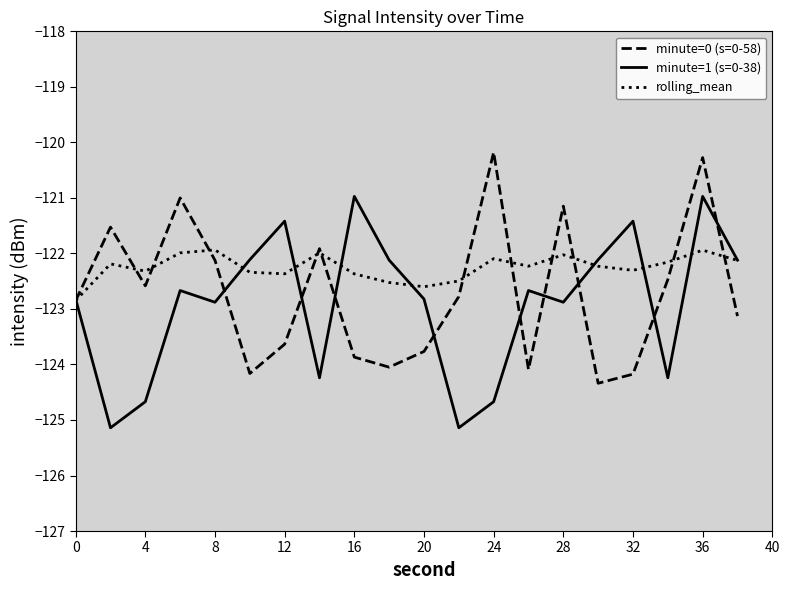

Rank the series by their maximum value, from lowest to highest.

rolling_mean, minute=1 (s=0-38), minute=0 (s=0-58)